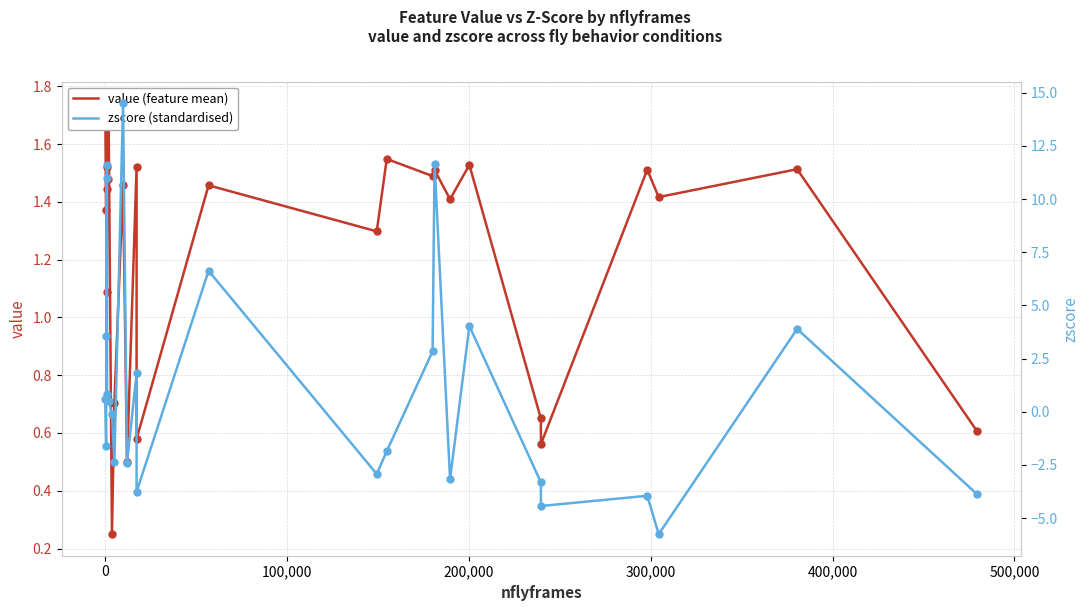

Is the value of zscore at 600,000 greater than the value of value at 26?

No